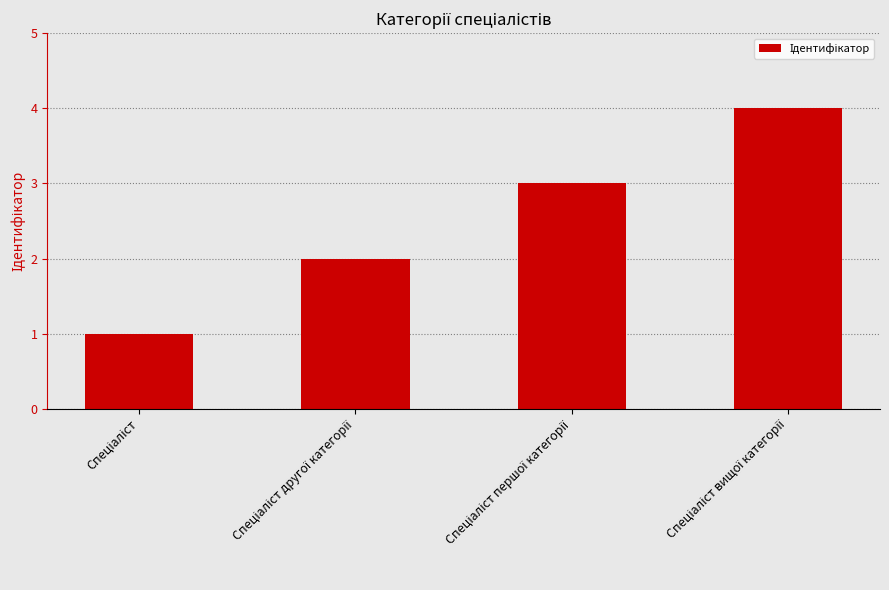

What is the difference between the maximum and second lowest values?

2